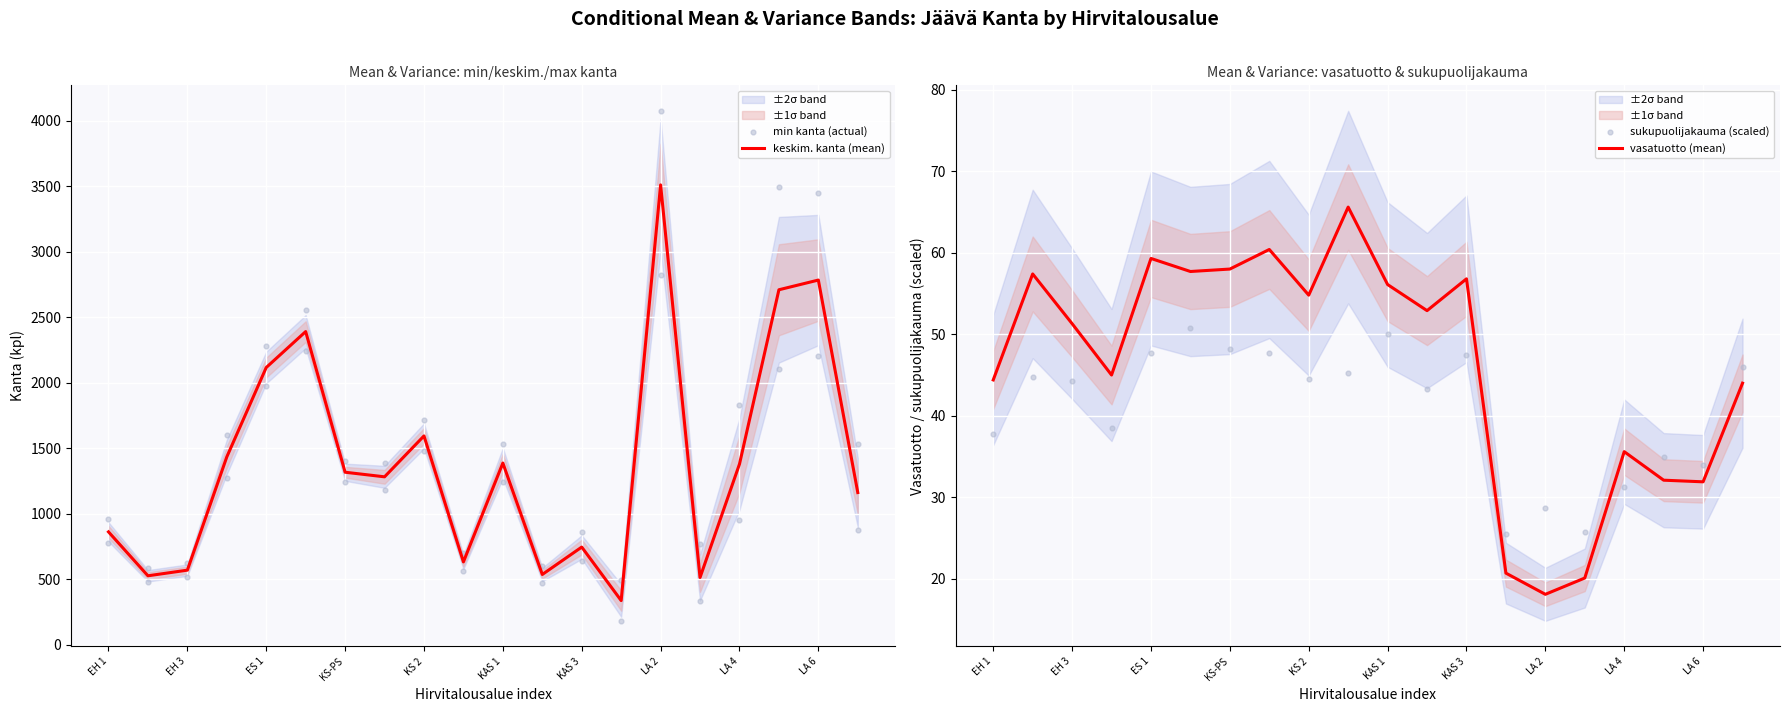

What is the total value across all series at EH 1?

1721.2